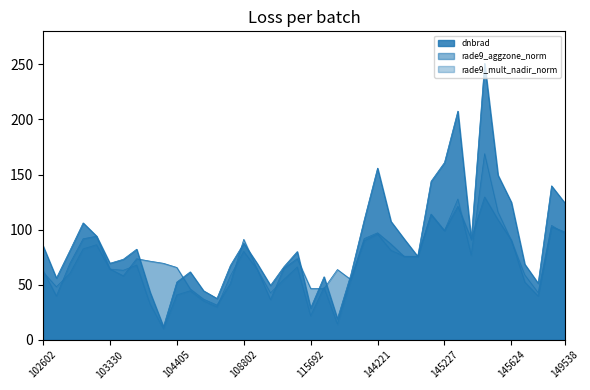

True or false: dnbrad and rade9_mult_nadir_norm cross at least once.

False